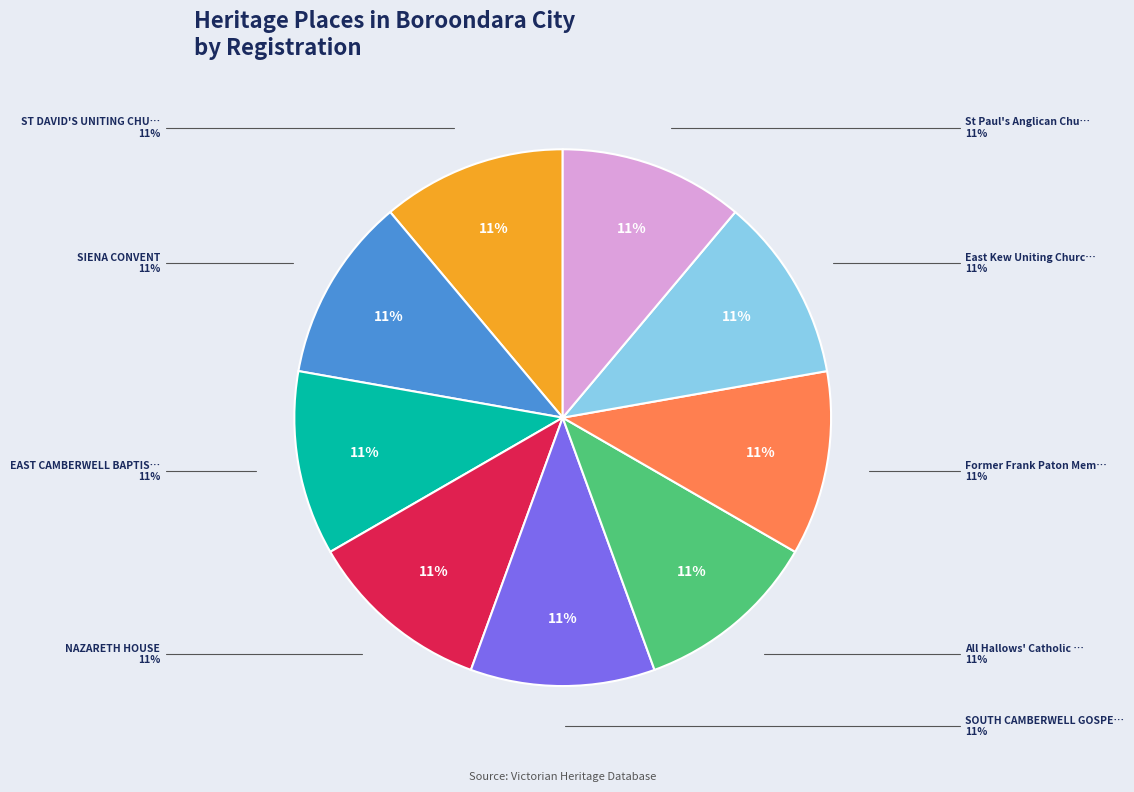

Which category has the biggest portion of the pie?

St Paul's Anglican Church complex